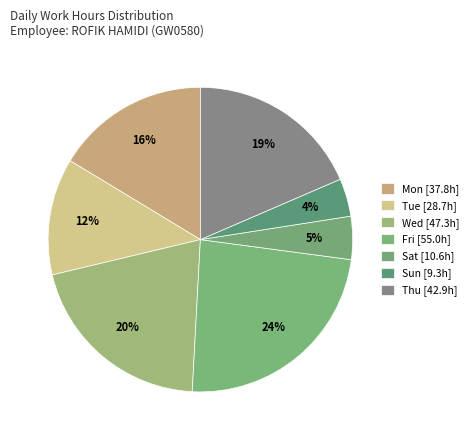

How many slices are in this pie chart?

7